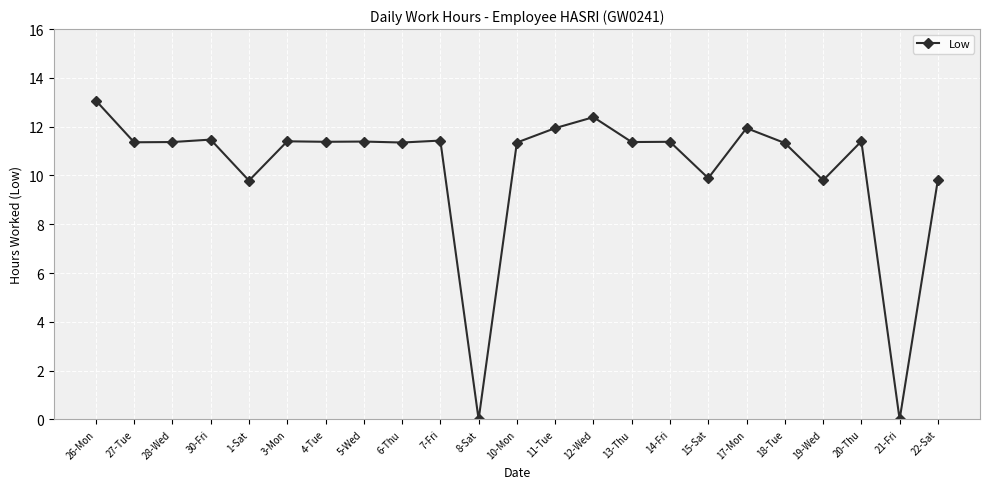

What is the difference between the maximum and minimum values?

13.1